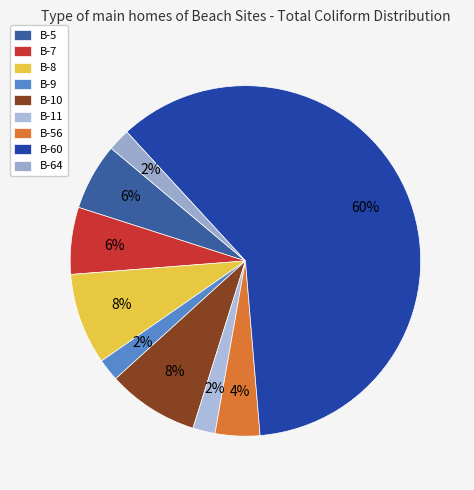

Does any single category account for the majority?

Yes